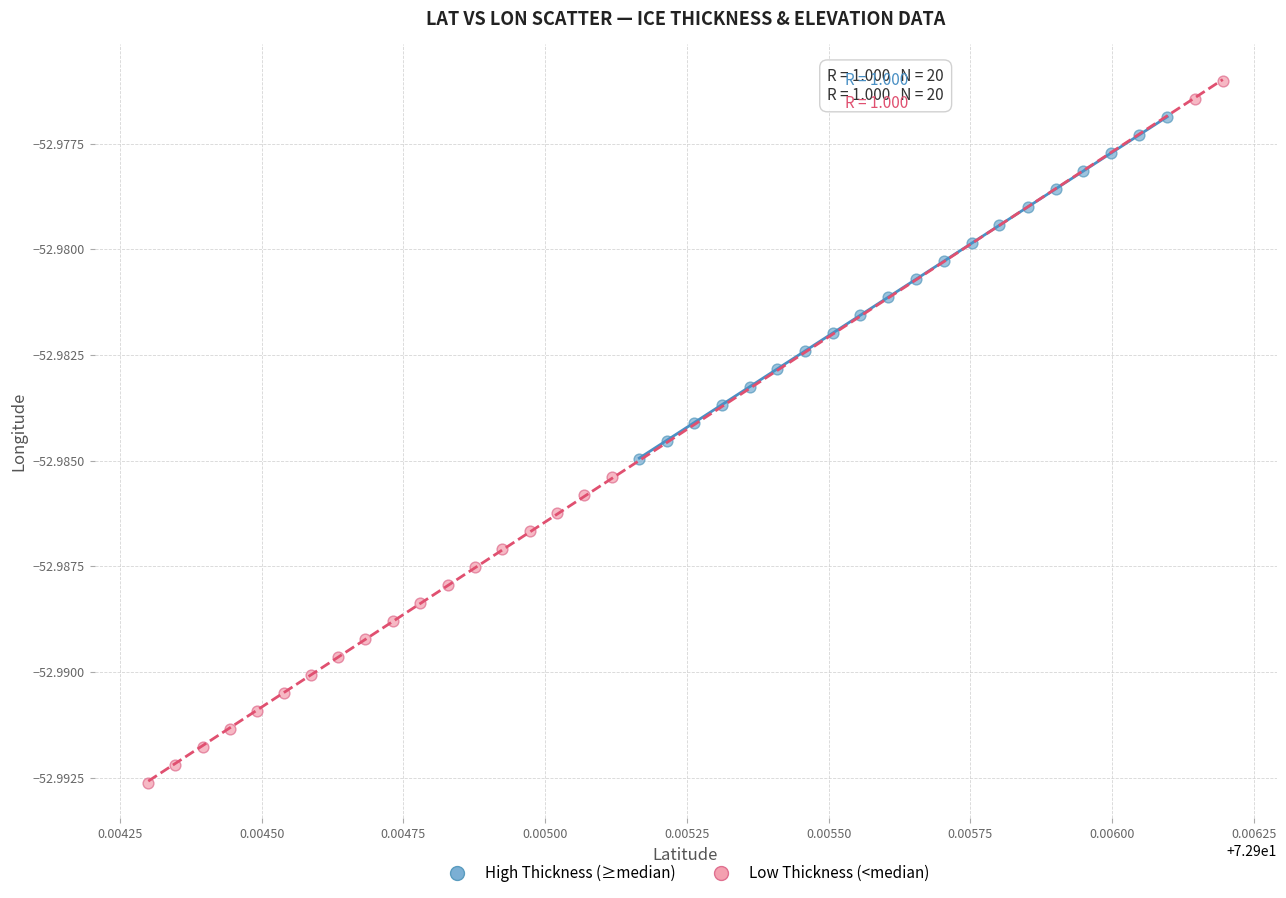

Which series has the widest spread of Y values?

Low Thickness (<median)